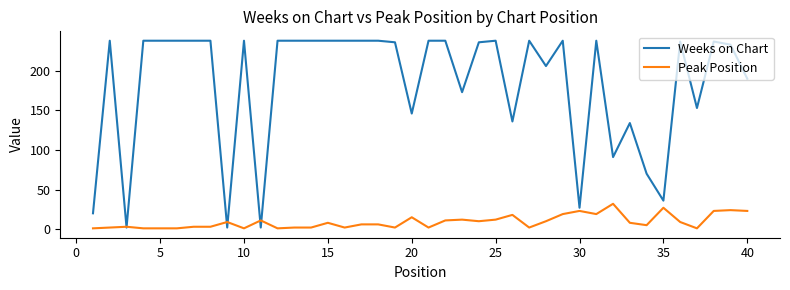

What is the maximum value shown in the chart?

238